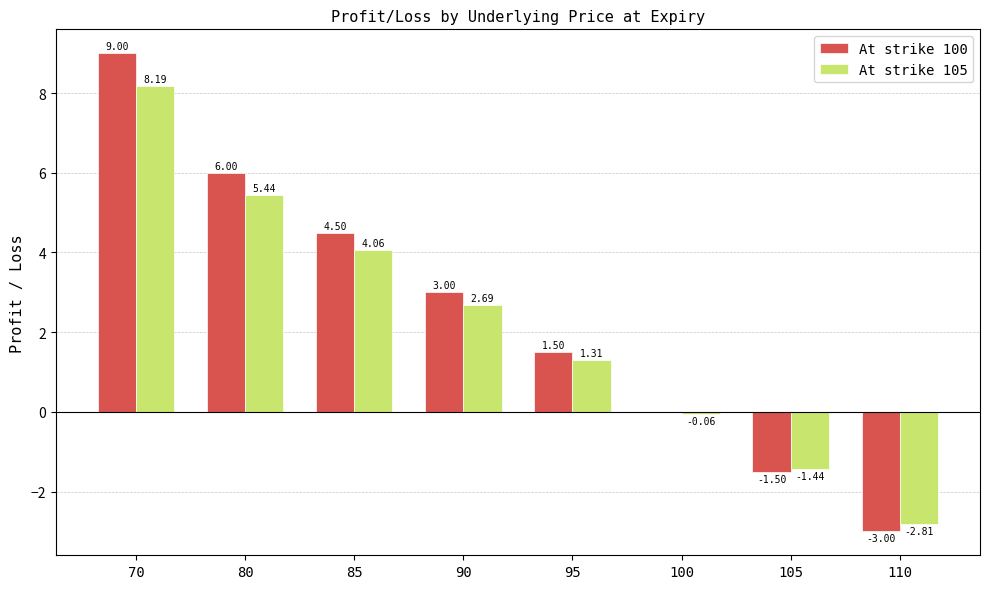

What are all the series names shown in the legend?

At strike 100, At strike 105